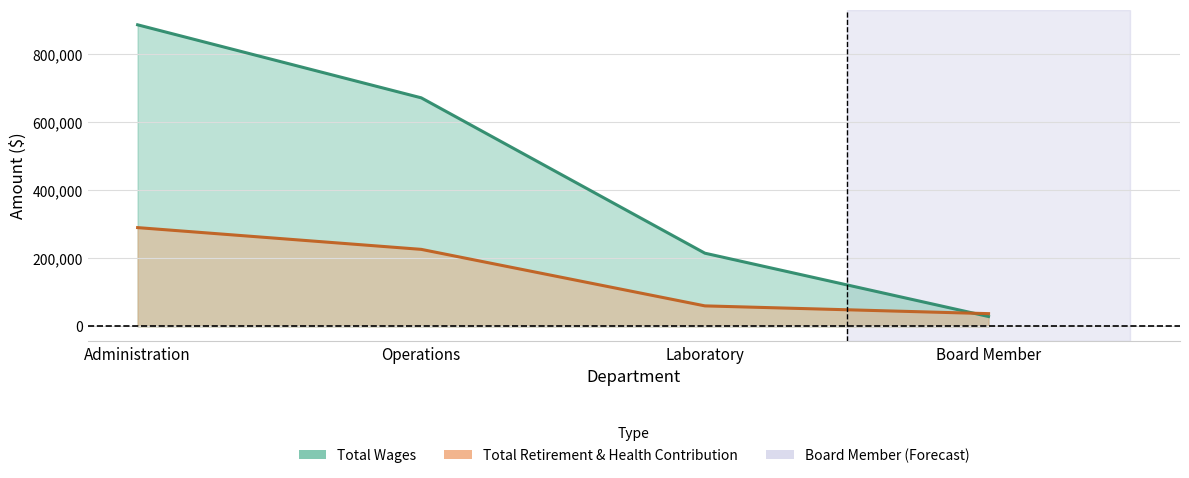

What is the difference between the highest and lowest values at Laboratory?

154828